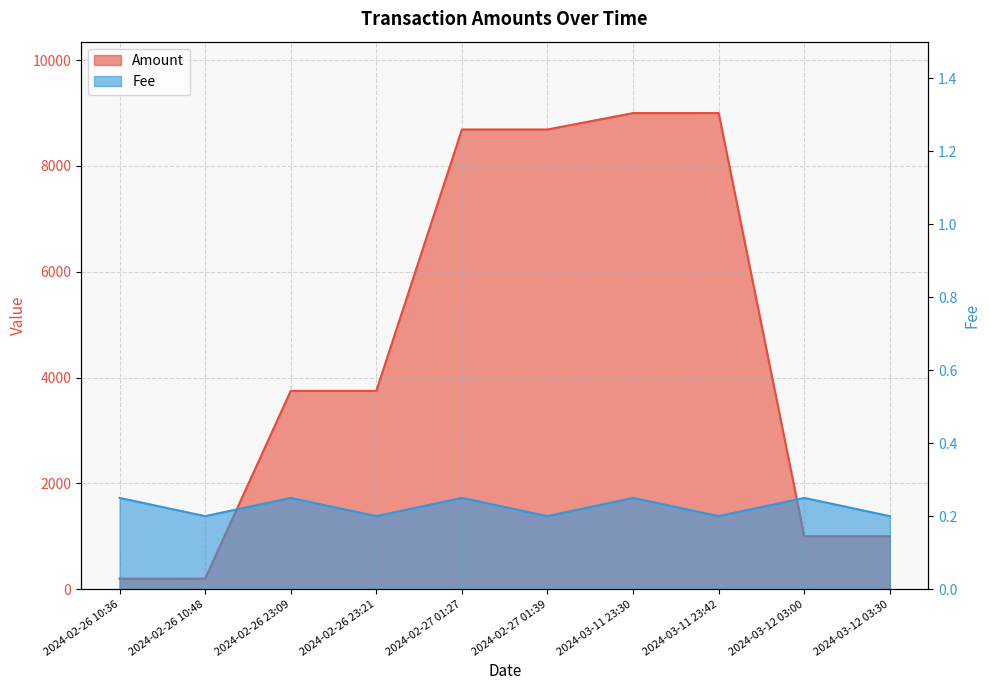

The Amount series shows 8998.0 at 2024-03-11 23:30. True or false?

True